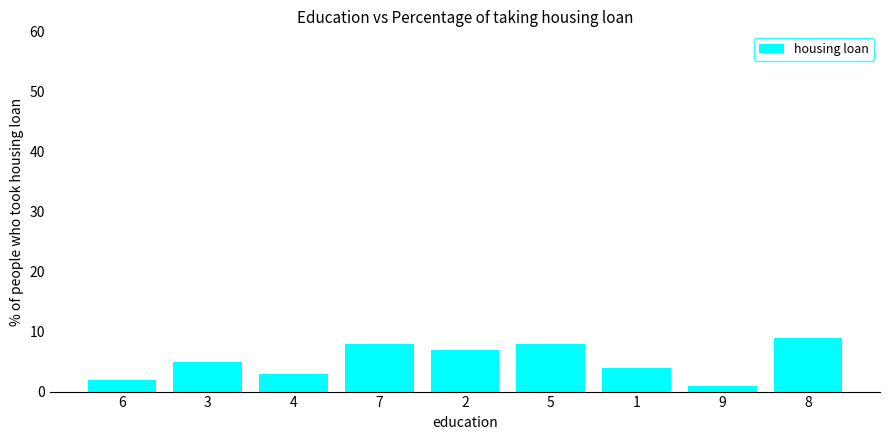

Reading left to right, extract all data points from this chart.

6=2	3=5	4=3	7=8	2=7	5=8	1=4	9=1	8=9